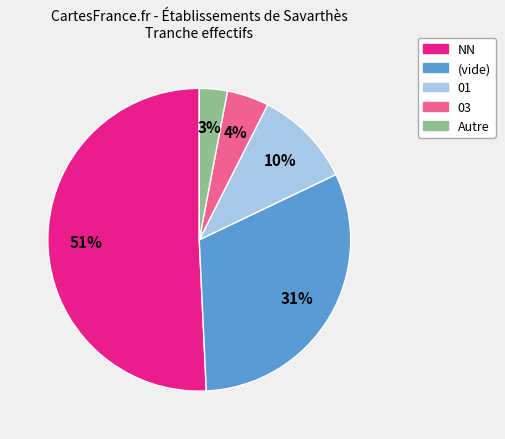

Is there any slice that represents more than half of the pie?

Yes